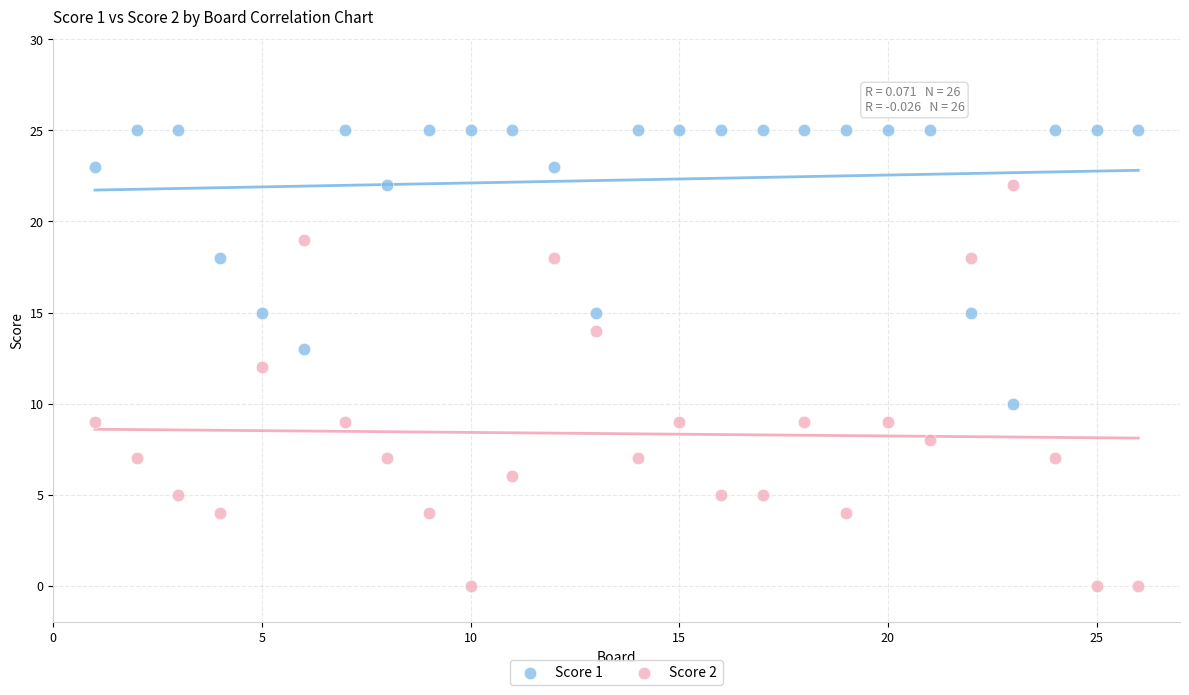

Across all data points, what is the range of X values (max minus min)?

25